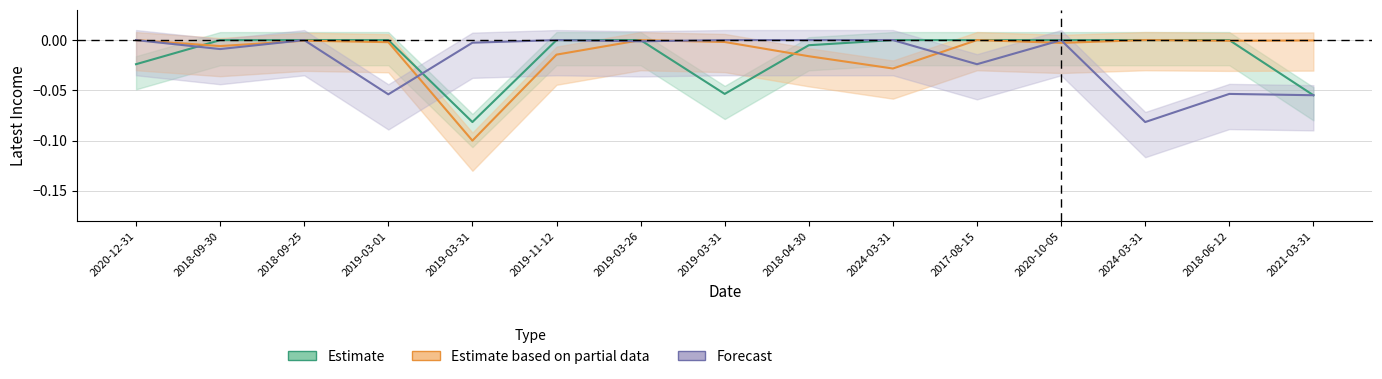

Which label corresponds to the smallest value in the chart?

2019-03-31